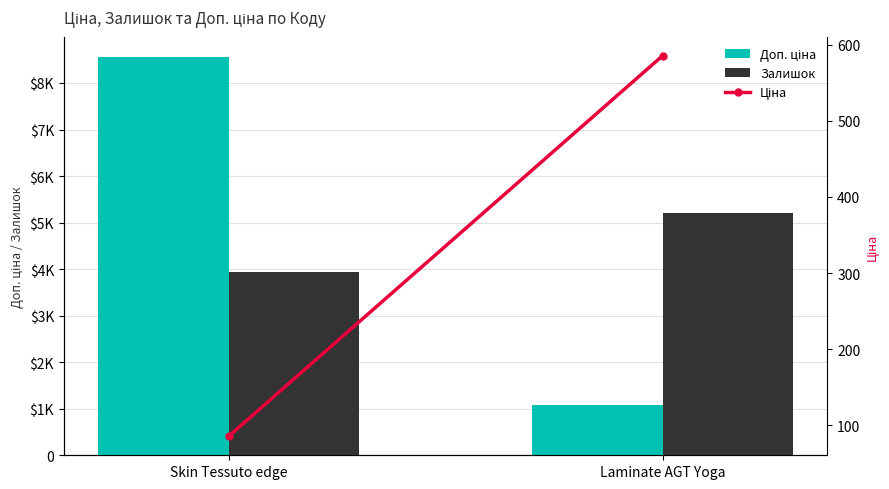

What is the difference between the maximum and minimum values in the Доп. ціна series?

7493.1